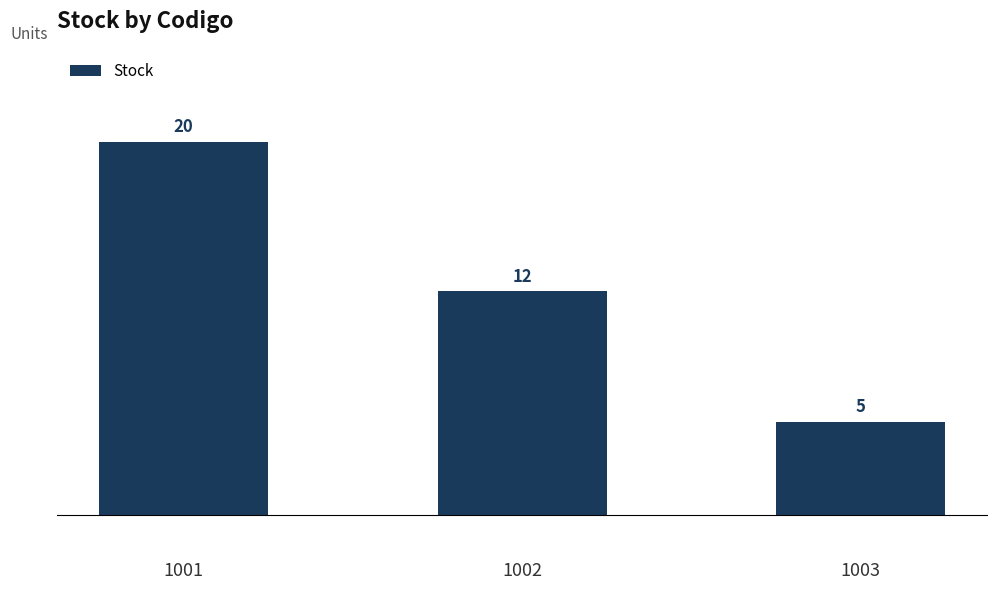

The value at 1003 is 3. True or false?

False